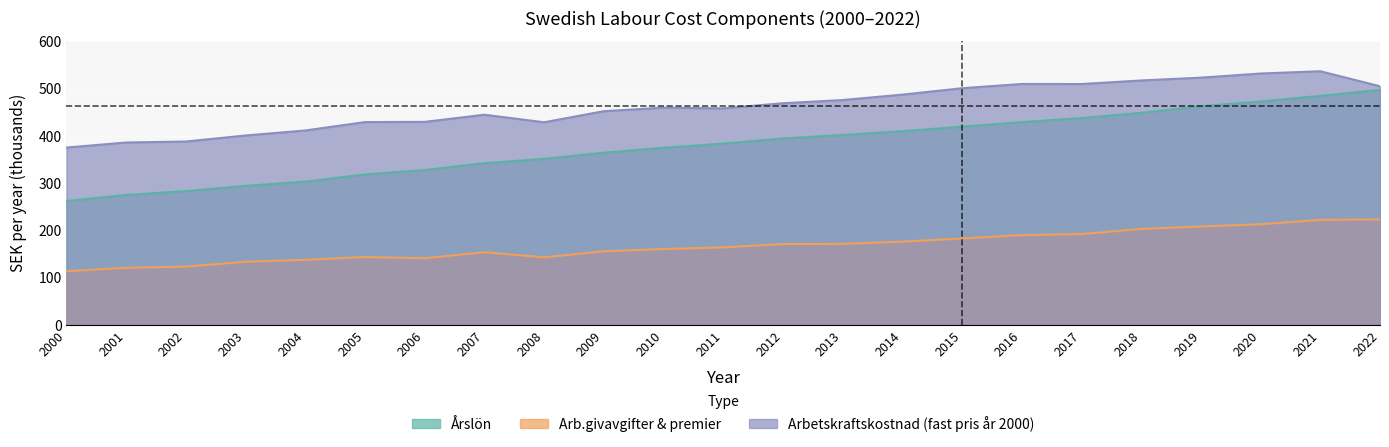

True or false: Arbetskraftskostnad (fast pris år 2000) and Årslön cross at least once.

False